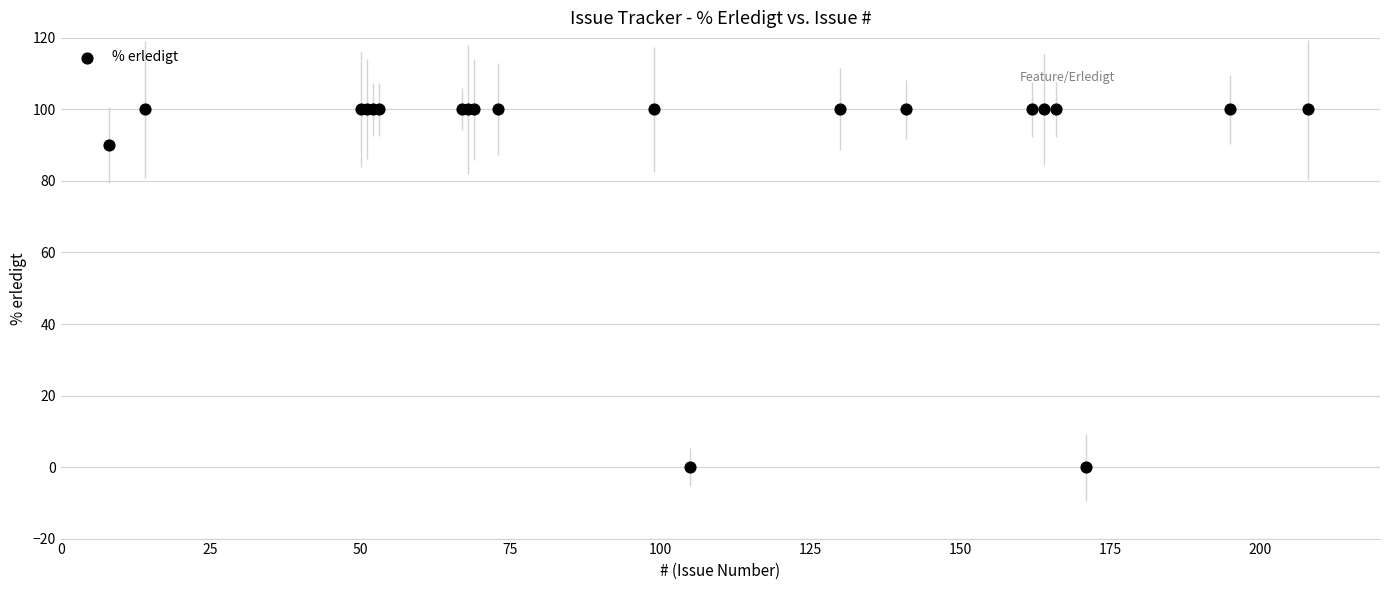

What Y value in the scatter plot is closest to 50?

90